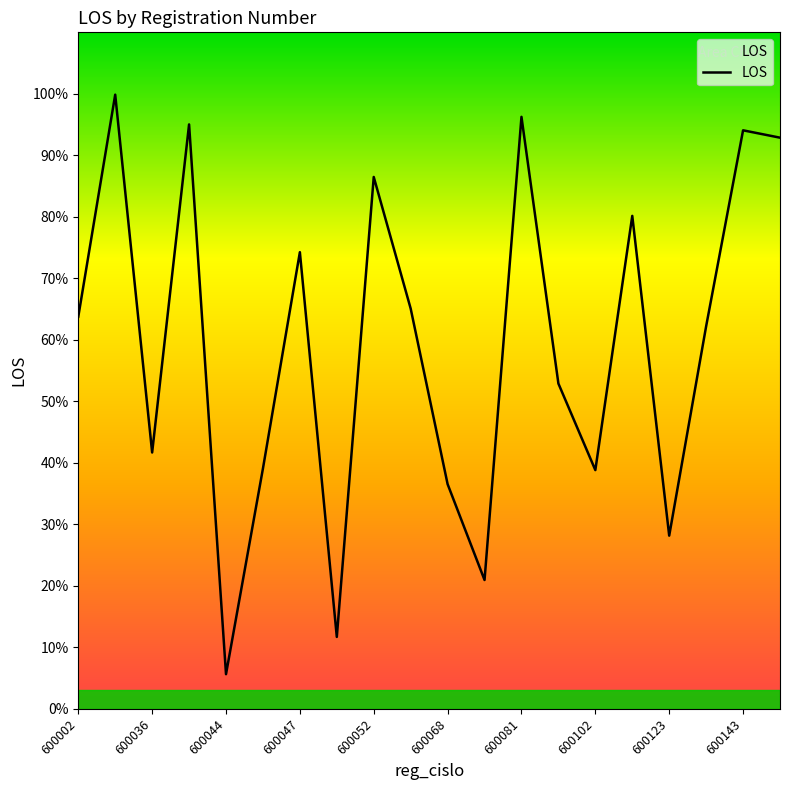

Does the chart have visible grid lines?

No